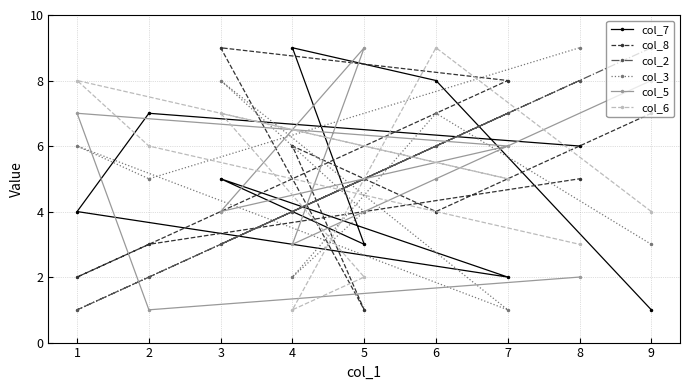

The value of col_5 at 8 is 4. True or false?

False